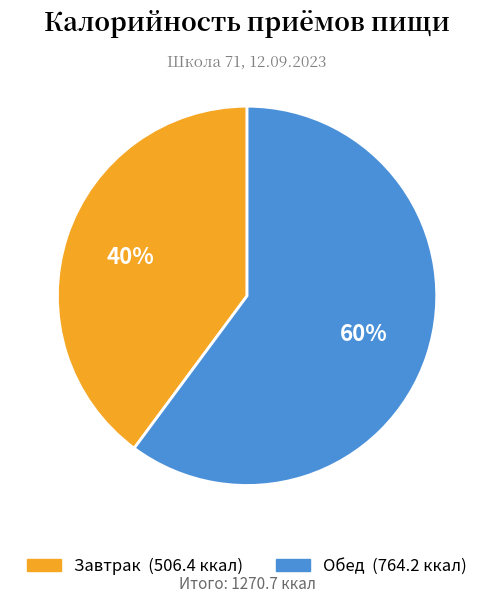

Is the sum of Обед and Завтрак greater than half?

Yes